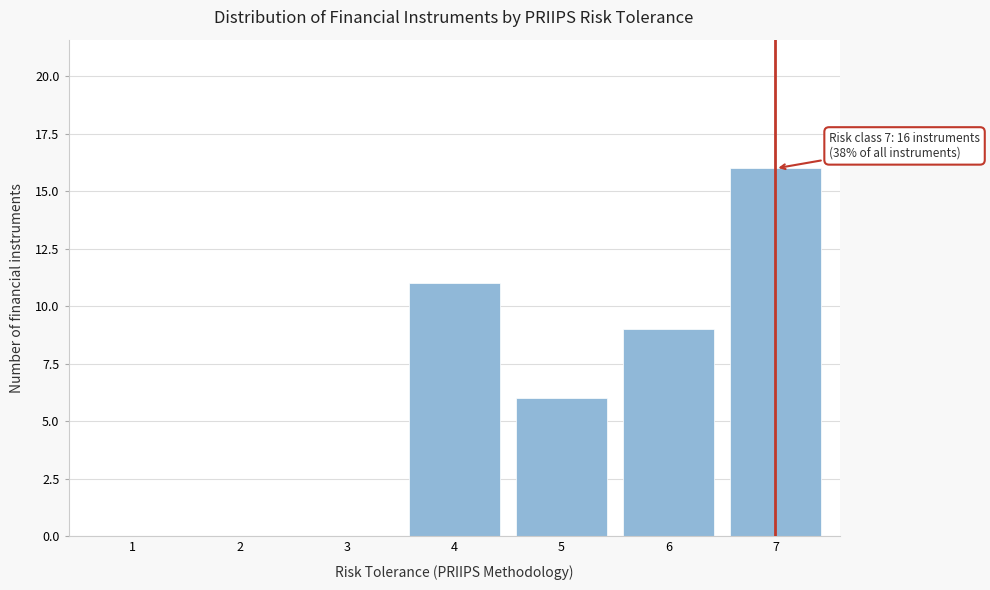

Reading left to right, extract all data points from this chart.

1=0	2=0	3=0	4=11	5=6	6=9	7=16